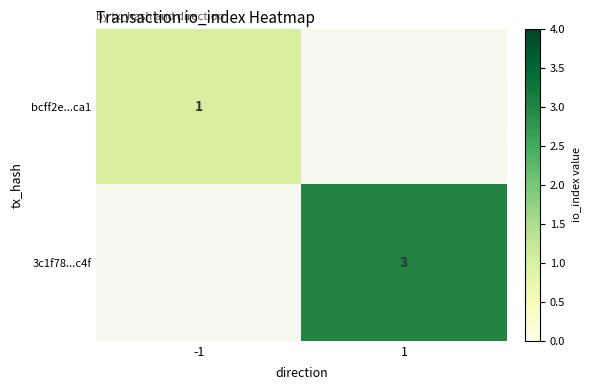

Is it true that bcff2e...ca1 equals 1 at -1?

True